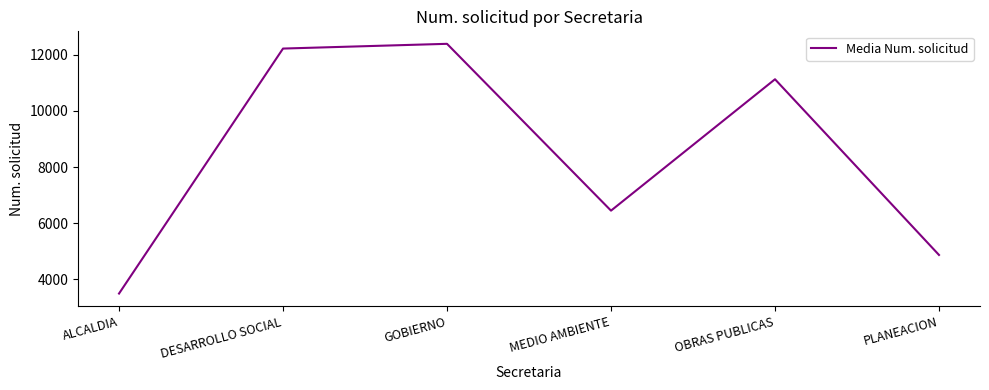

Rank the categories by value from lowest to highest.

ALCALDIA, PLANEACION, MEDIO AMBIENTE, OBRAS PUBLICAS, DESARROLLO SOCIAL, GOBIERNO